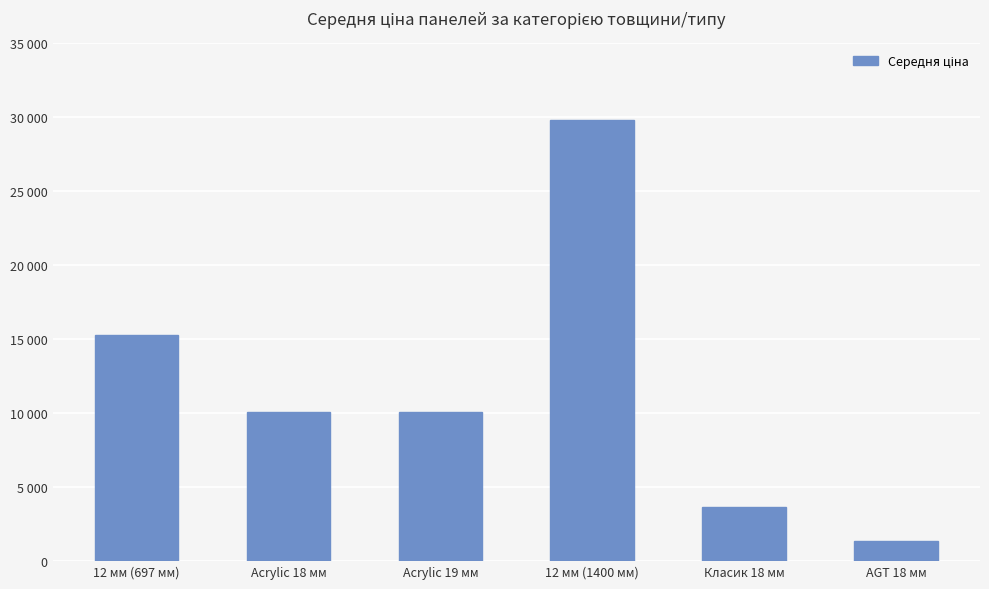

What position from the right is 12 мм (1400 мм)?

3